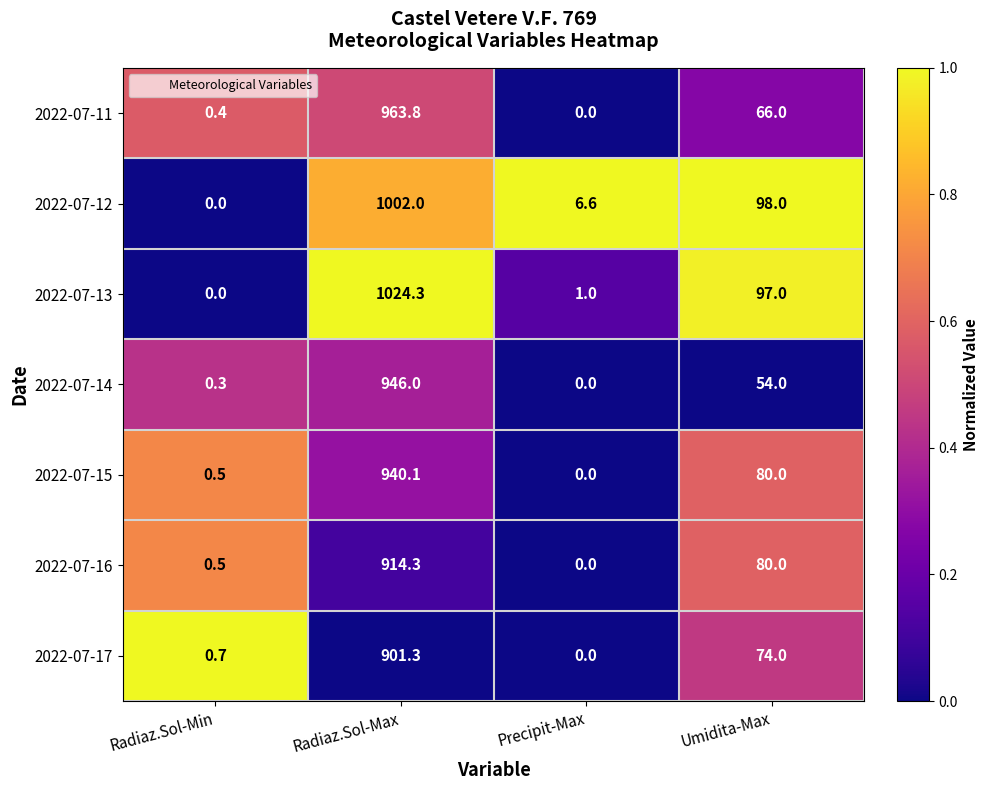

What is the total value across all series at Radiaz.Sol-Min?

2.4